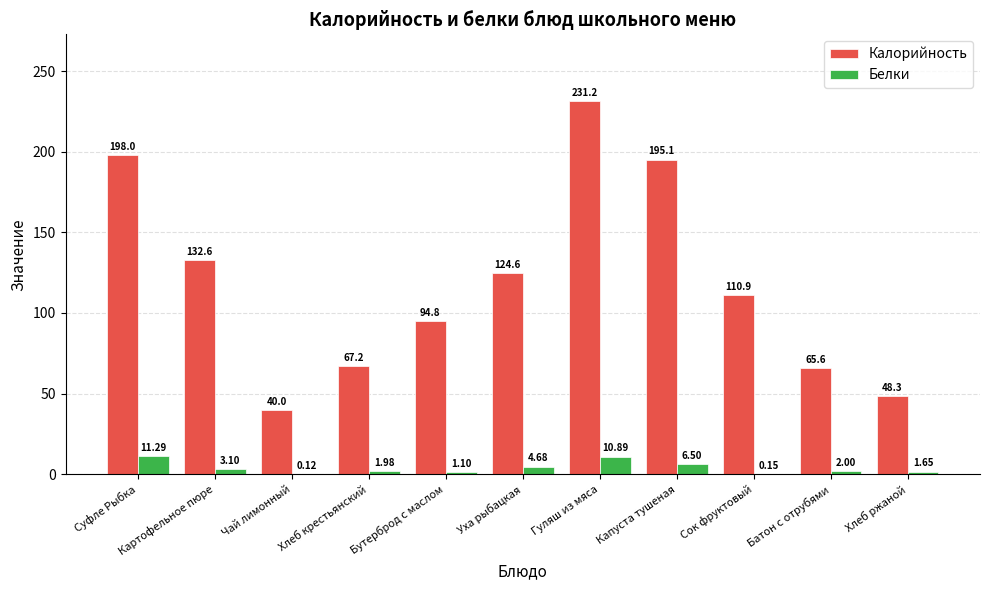

The value of Калорийность at Бутерброд с маслом is 22.3. True or false?

False